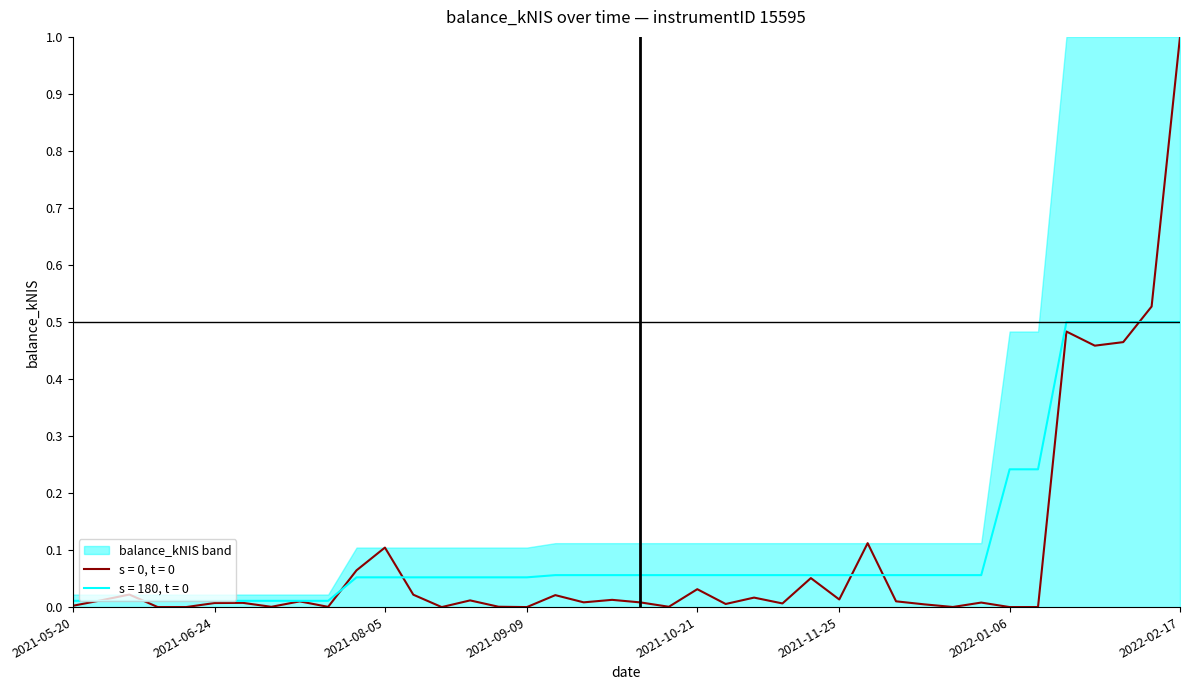

True or false: balance_kNIS has a value of 0.0 at 2021-08-26.

False